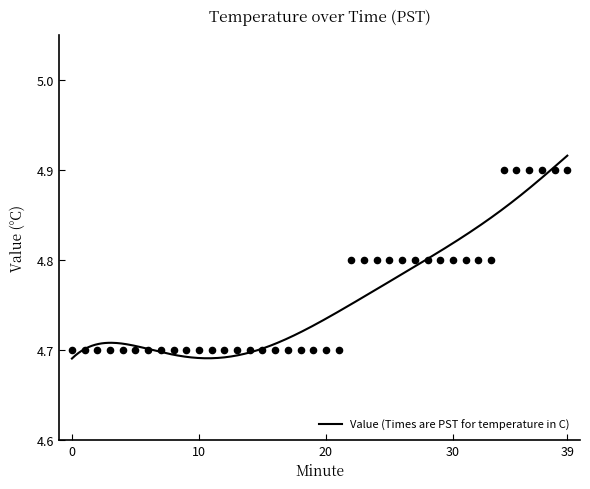

Between 6 and 34, which is larger?

34